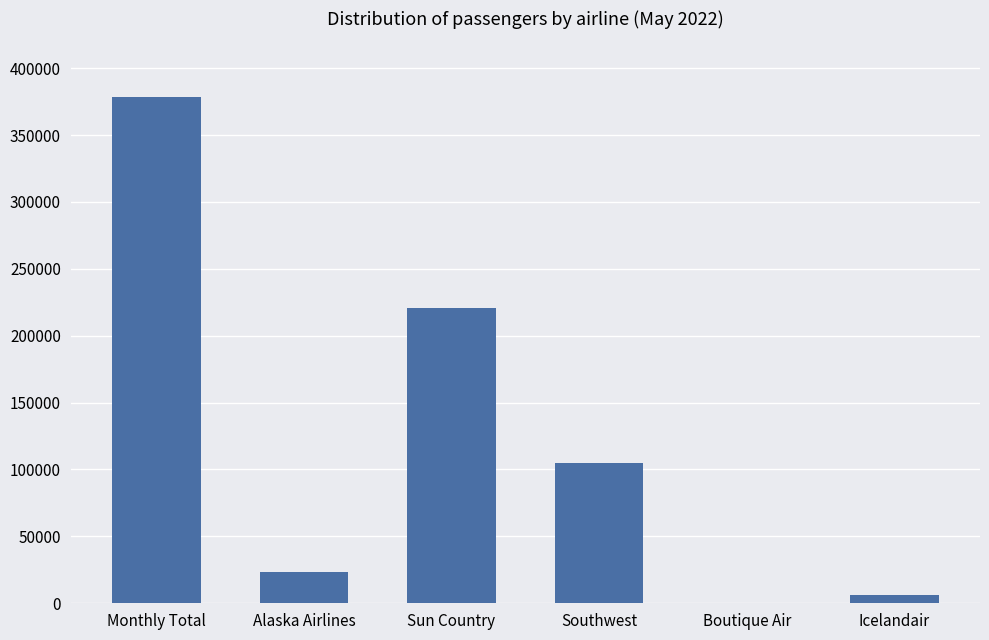

Reading right to left, what are all the values shown in this chart?

Icelandair=6461	Boutique Air=0	Southwest=105131	Sun Country=220602	Alaska Airlines=23340	Monthly Total=378252